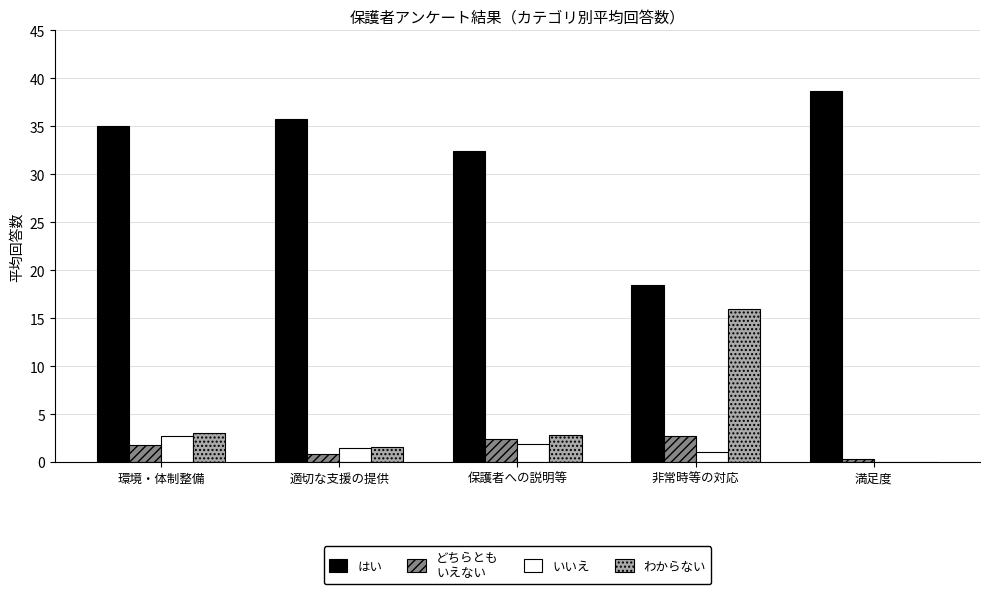

What is the greatest value displayed?

38.7